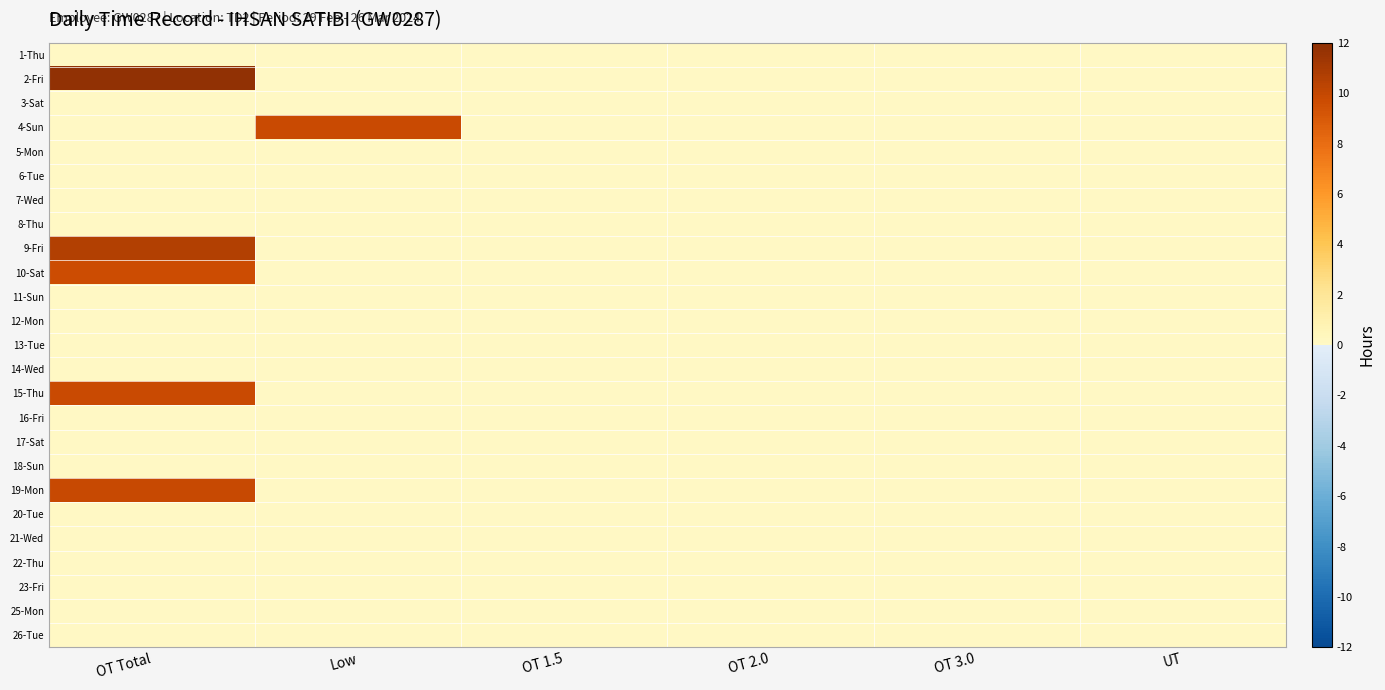

Reading left to right, transcribe all the data shown in this chart.

1-Thu: OT Total=0.0	Low=0.0	OT 1.5=0.0	OT 2.0=0.0	OT 3.0=0.0	UT=0.0
2-Fri: OT Total=11.9	Low=0.0	OT 1.5=0.0	OT 2.0=0.0	OT 3.0=0.0	UT=0.0
3-Sat: OT Total=0.0	Low=0.0	OT 1.5=0.0	OT 2.0=0.0	OT 3.0=0.0	UT=0.0
4-Sun: OT Total=0.0	Low=9.8	OT 1.5=0.0	OT 2.0=0.0	OT 3.0=0.0	UT=0.0
5-Mon: OT Total=0.0	Low=0.0	OT 1.5=0.0	OT 2.0=0.0	OT 3.0=0.0	UT=0.0
6-Tue: OT Total=0.0	Low=0.0	OT 1.5=0.0	OT 2.0=0.0	OT 3.0=0.0	UT=0.0
7-Wed: OT Total=0.0	Low=0.0	OT 1.5=0.0	OT 2.0=0.0	OT 3.0=0.0	UT=0.0
8-Thu: OT Total=0.0	Low=0.0	OT 1.5=0.0	OT 2.0=0.0	OT 3.0=0.0	UT=0.0
9-Fri: OT Total=10.6	Low=0.0	OT 1.5=0.0	OT 2.0=0.0	OT 3.0=0.0	UT=0.0
10-Sat: OT Total=9.7	Low=0.0	OT 1.5=0.0	OT 2.0=0.0	OT 3.0=0.0	UT=0.0
11-Sun: OT Total=0.0	Low=0.0	OT 1.5=0.0	OT 2.0=0.0	OT 3.0=0.0	UT=0.0
12-Mon: OT Total=0.0	Low=0.0	OT 1.5=0.0	OT 2.0=0.0	OT 3.0=0.0	UT=0.0
13-Tue: OT Total=0.0	Low=0.0	OT 1.5=0.0	OT 2.0=0.0	OT 3.0=0.0	UT=0.0
14-Wed: OT Total=0.0	Low=0.0	OT 1.5=0.0	OT 2.0=0.0	OT 3.0=0.0	UT=0.0
15-Thu: OT Total=9.8	Low=0.0	OT 1.5=0.0	OT 2.0=0.0	OT 3.0=0.0	UT=0.0
16-Fri: OT Total=0.0	Low=0.0	OT 1.5=0.0	OT 2.0=0.0	OT 3.0=0.0	UT=0.0
17-Sat: OT Total=0.0	Low=0.0	OT 1.5=0.0	OT 2.0=0.0	OT 3.0=0.0	UT=0.0
18-Sun: OT Total=0.0	Low=0.0	OT 1.5=0.0	OT 2.0=0.0	OT 3.0=0.0	UT=0.0
19-Mon: OT Total=9.9	Low=0.0	OT 1.5=0.0	OT 2.0=0.0	OT 3.0=0.0	UT=0.0
20-Tue: OT Total=0.0	Low=0.0	OT 1.5=0.0	OT 2.0=0.0	OT 3.0=0.0	UT=0.0
21-Wed: OT Total=0.0	Low=0.0	OT 1.5=0.0	OT 2.0=0.0	OT 3.0=0.0	UT=0.0
22-Thu: OT Total=0.0	Low=0.0	OT 1.5=0.0	OT 2.0=0.0	OT 3.0=0.0	UT=0.0
23-Fri: OT Total=0.0	Low=0.0	OT 1.5=0.0	OT 2.0=0.0	OT 3.0=0.0	UT=0.0
25-Mon: OT Total=0.0	Low=0.0	OT 1.5=0.0	OT 2.0=0.0	OT 3.0=0.0	UT=0.0
26-Tue: OT Total=0.0	Low=0.0	OT 1.5=0.0	OT 2.0=0.0	OT 3.0=0.0	UT=0.0